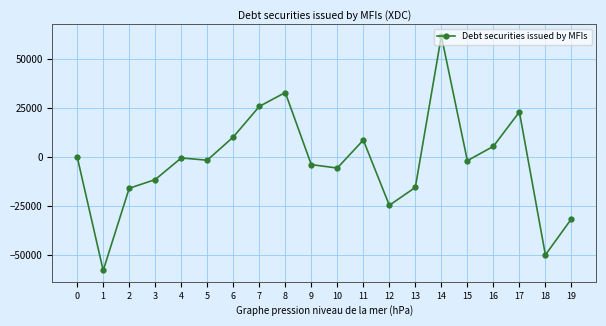

True or false: the data has more than 2 interior local peaks.

True